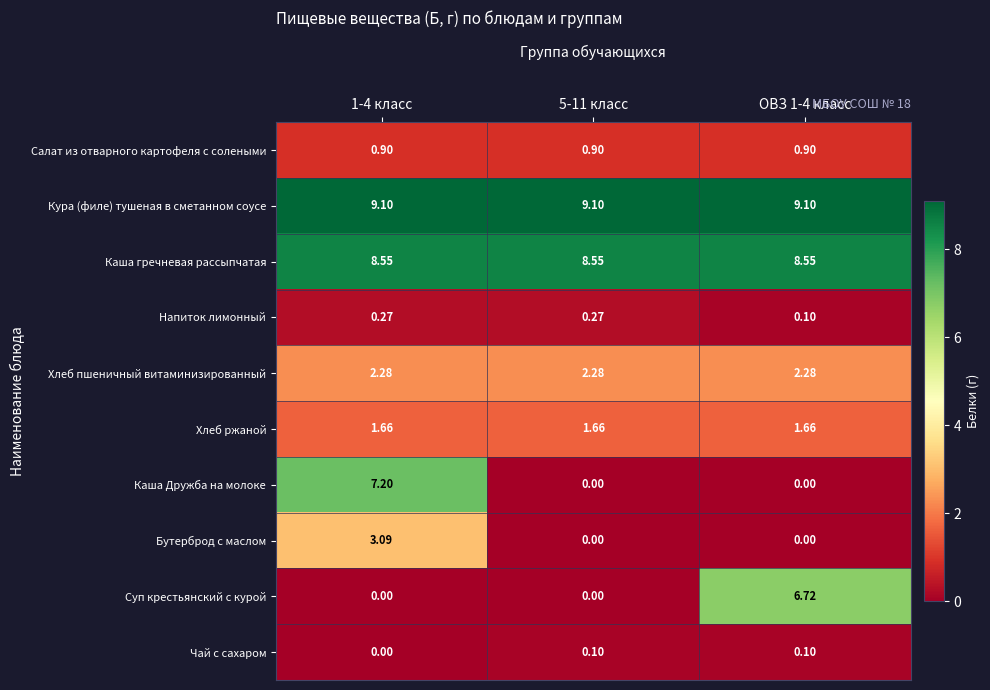

Count the number of data series in this chart.

10